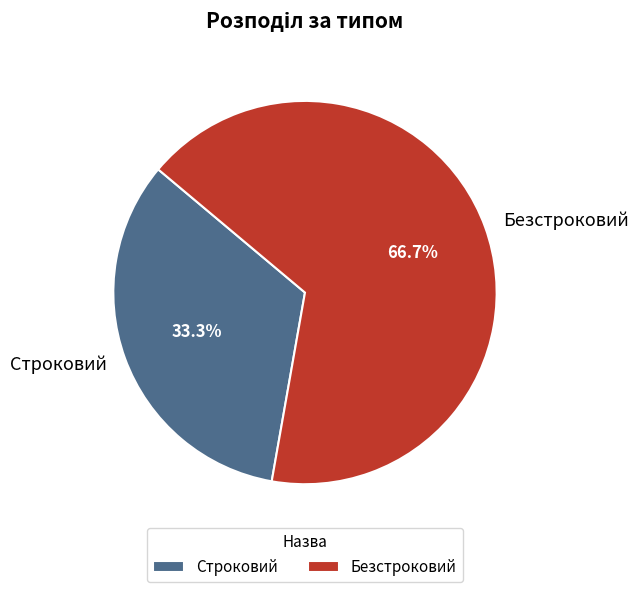

Is Строковий the majority of the pie?

No